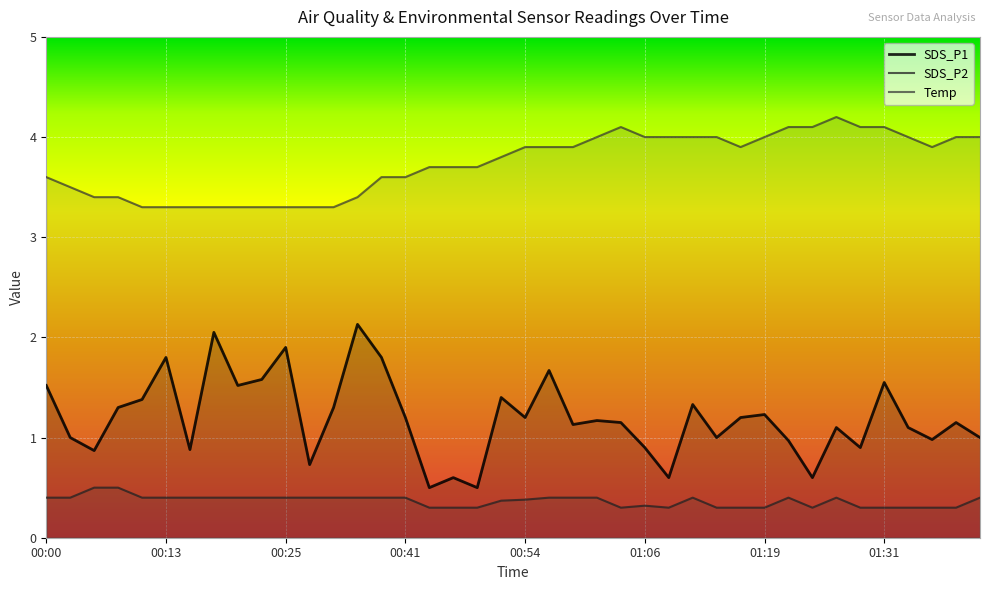

What position from the left is 00:49?

19